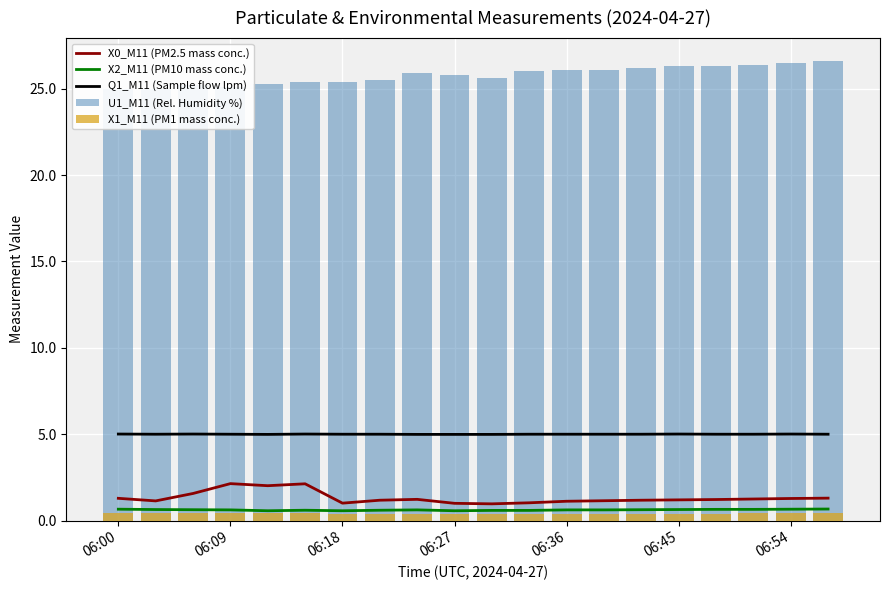

What is the approximate value of Q1_M11 (Sample flow lpm) at 06:54?

5.0